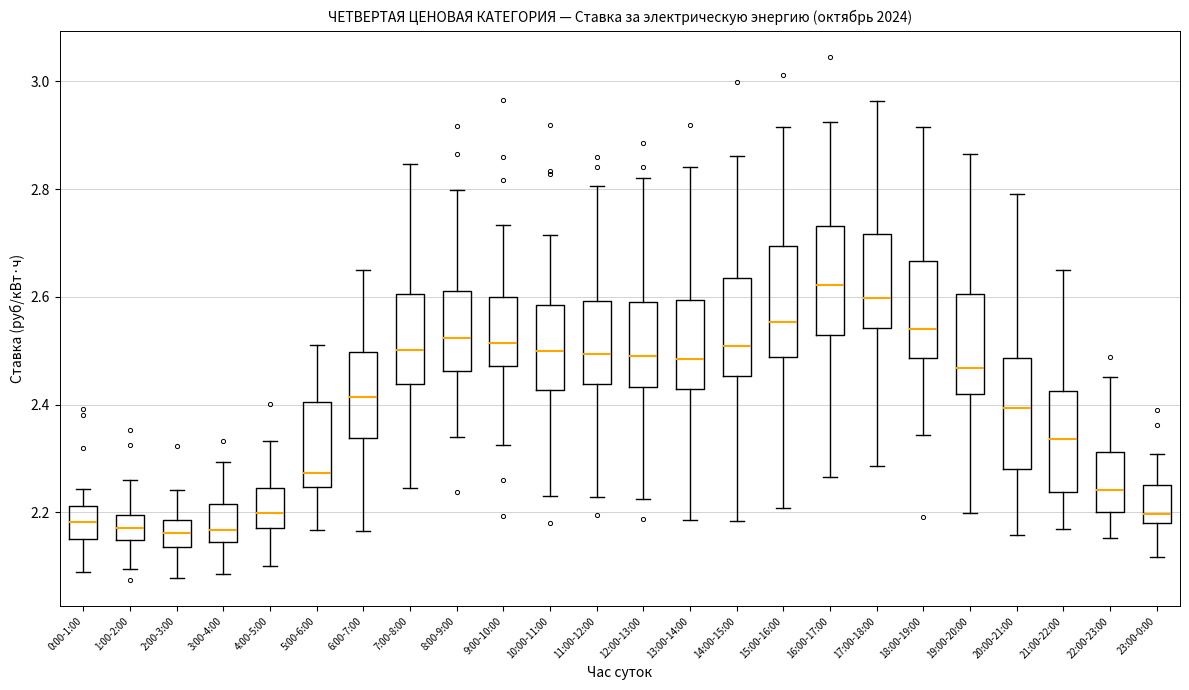

Where is the upper edge of the box for 3:00-4:00 on the y-axis? The values are not printed on the chart, so give them approximately, as read against the axis.

2.22